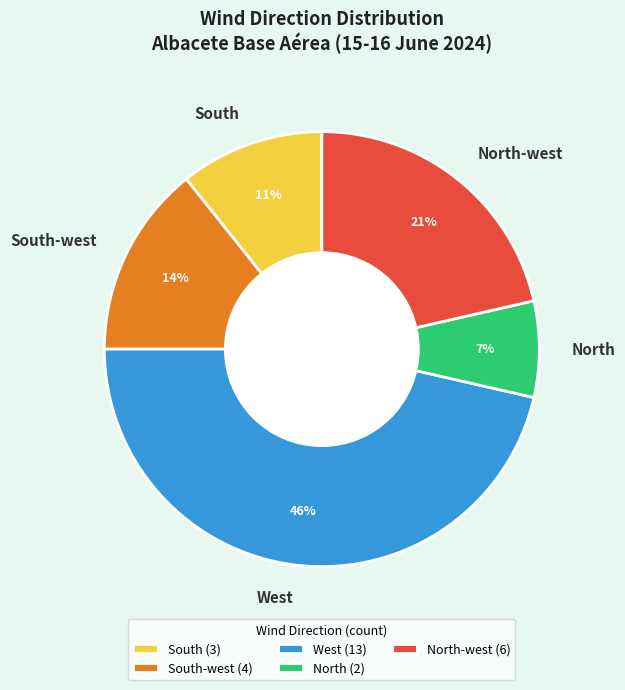

Between West and North-west, which is larger?

West